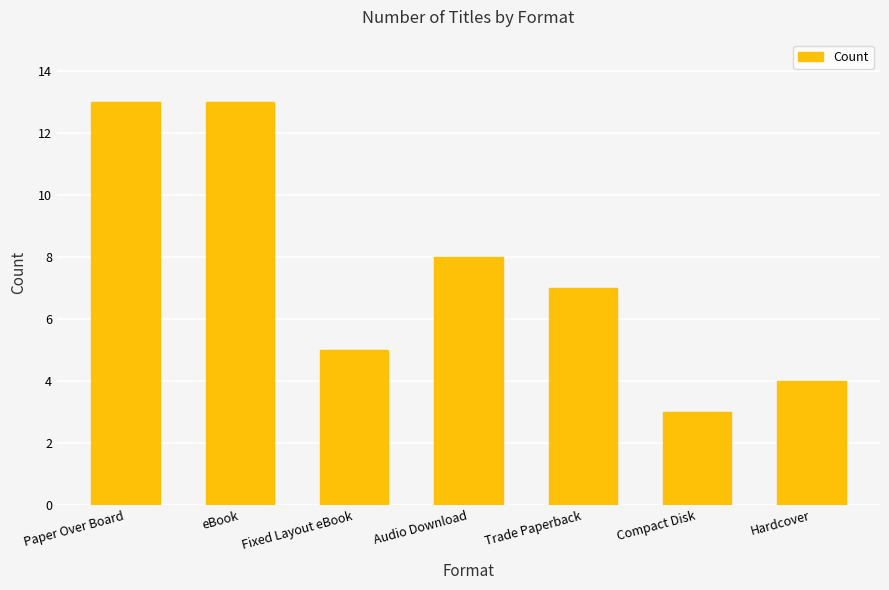

What is the label of the 3rd bar from the right?

Trade Paperback